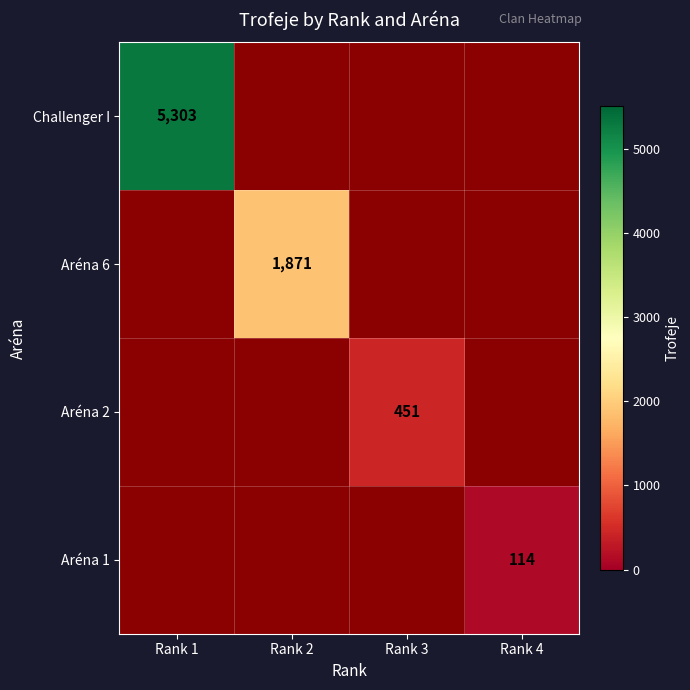

What is the greatest value displayed?

5303.0